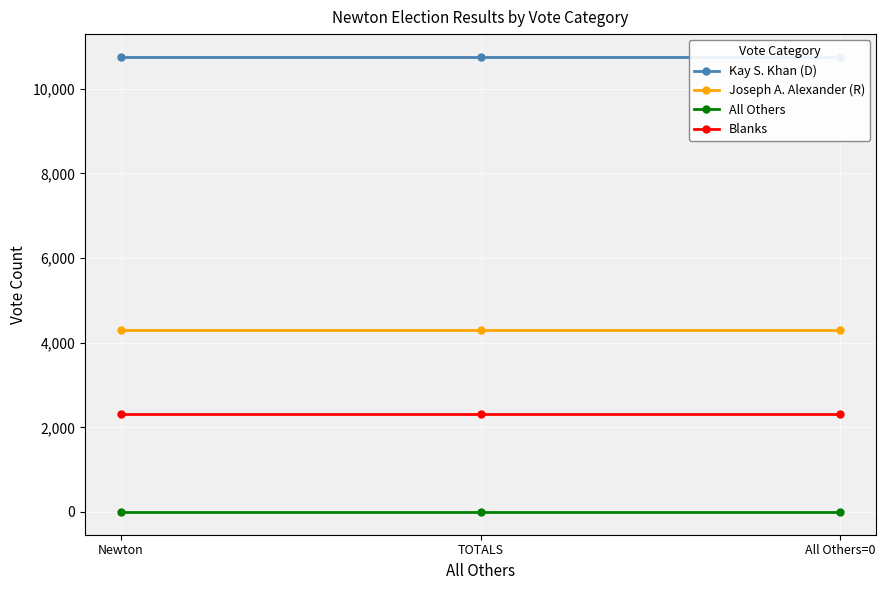

Which series has the largest total across all categories?

Kay S. Khan (D)